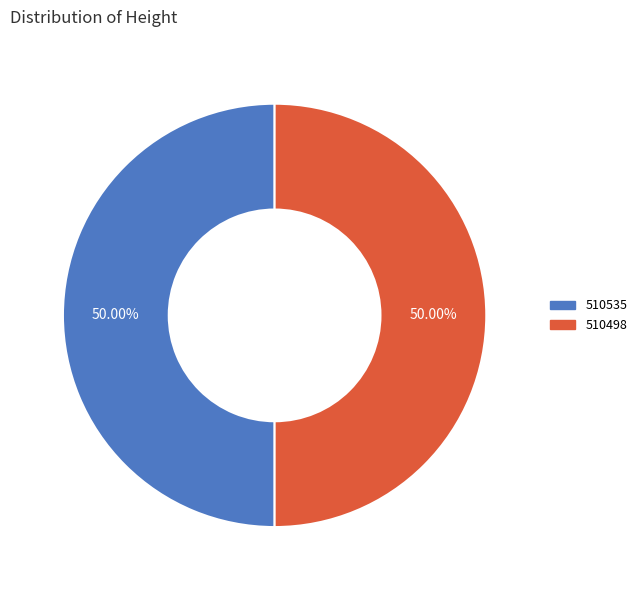

To the nearest percent, what portion does 510535 represent?

50%